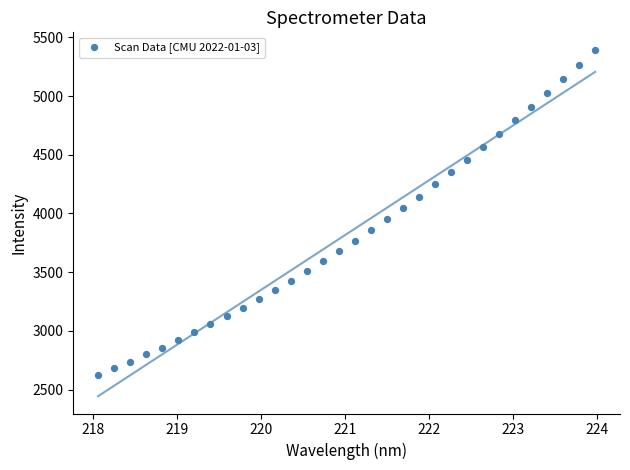

What is the range of Y values (max minus min)?

2766.8